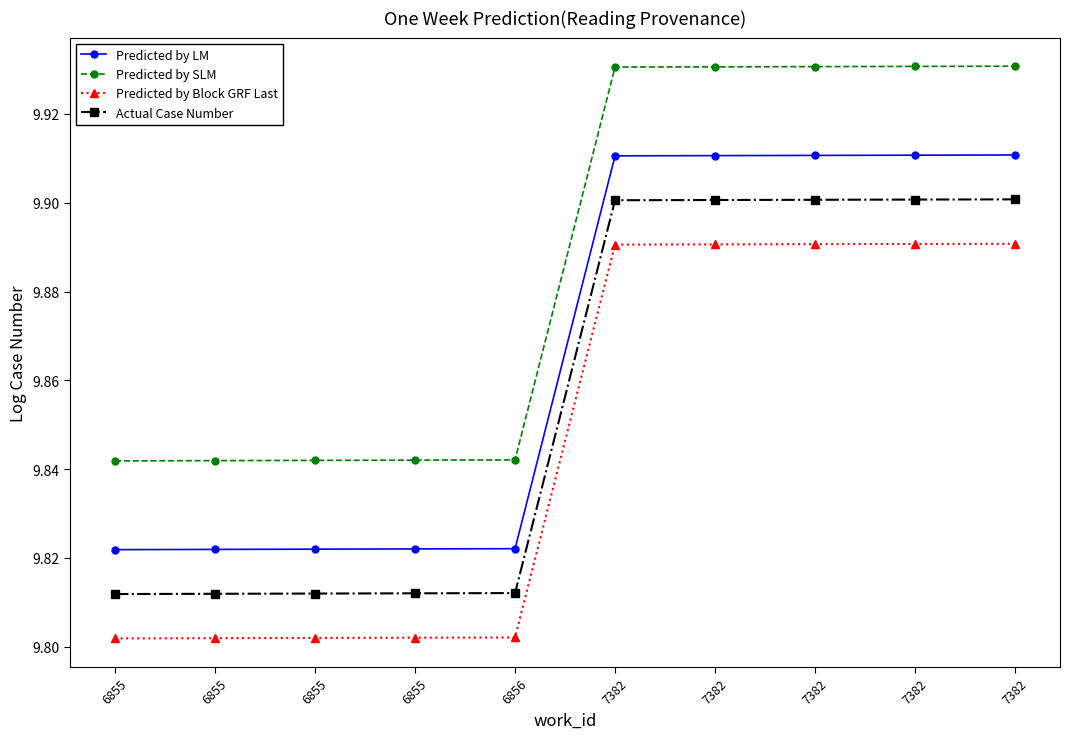

What is the average value of the Actual Case Number series?

9.9